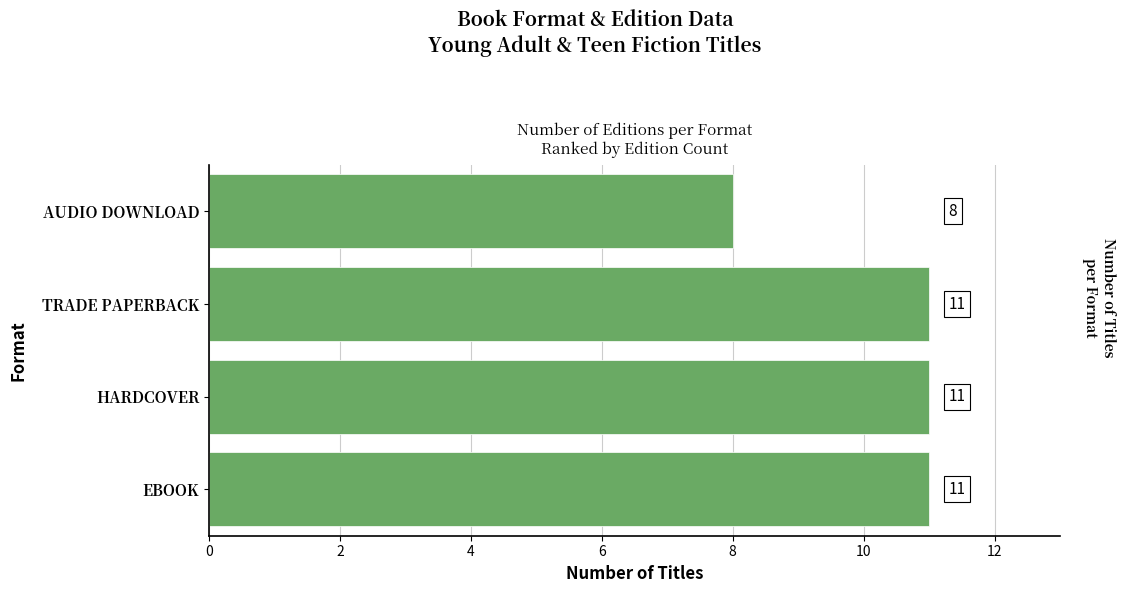

What is the greatest value displayed?

11